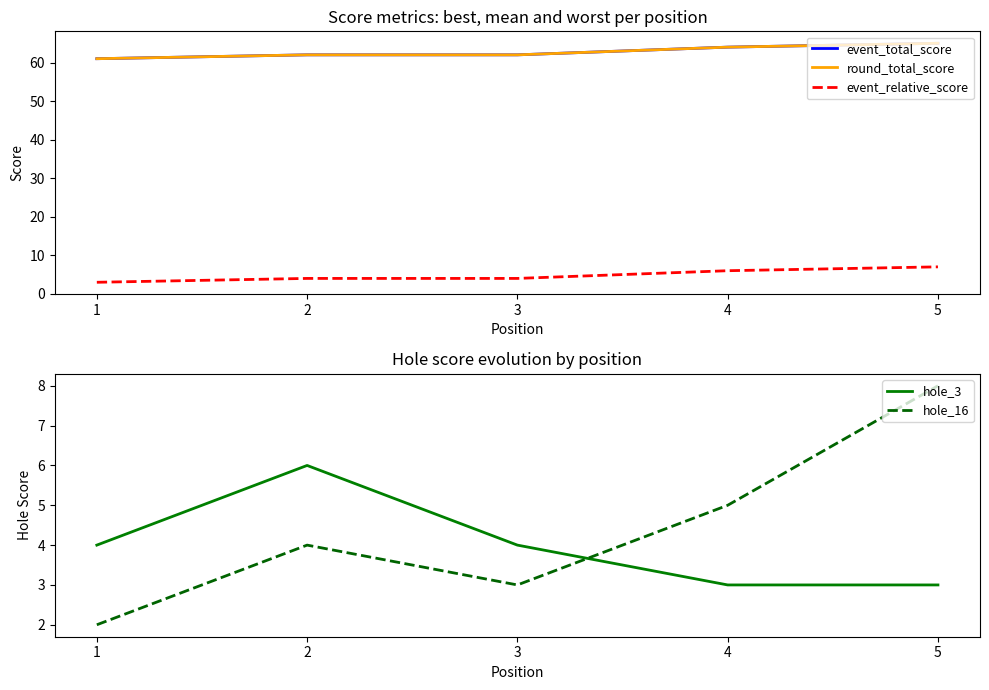

At which label does event_total_score reach its minimum?

1